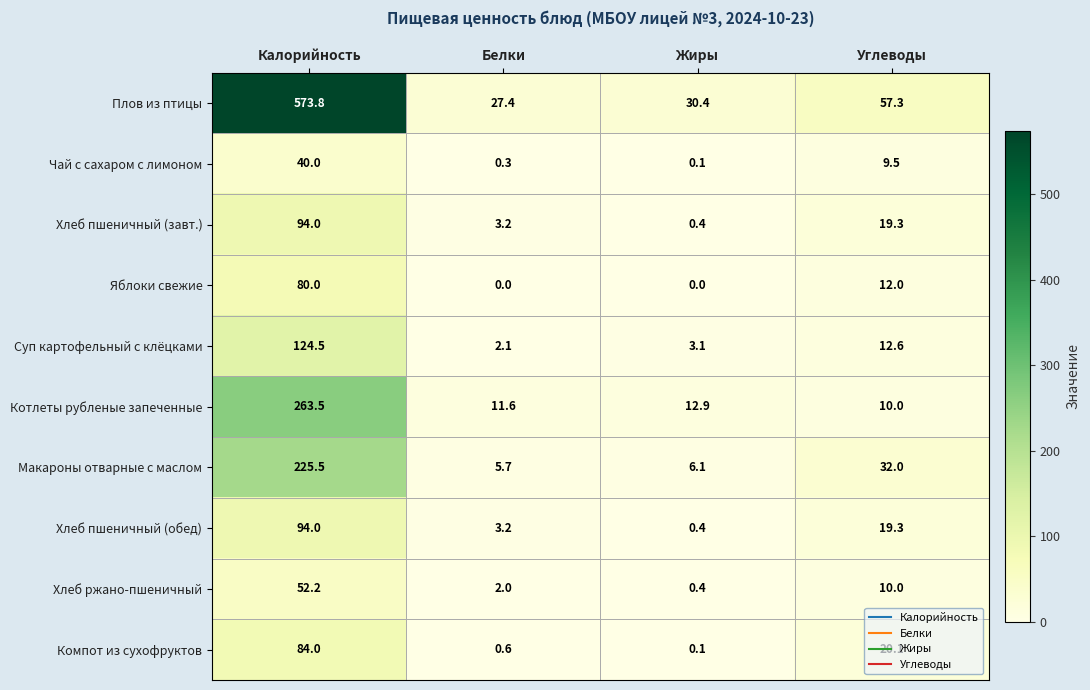

What is the sum of the Хлеб пшеничный (завт.) values at Углеводы and Жиры?

19.7